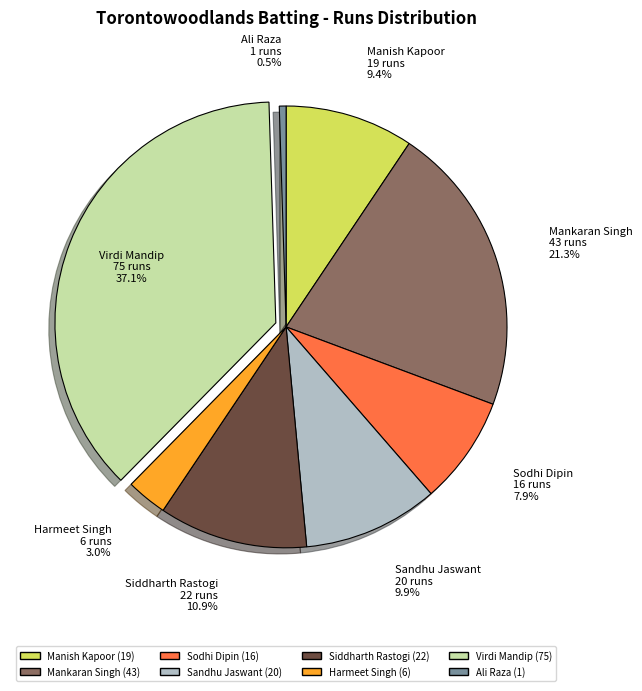

Does any single category account for the majority?

No